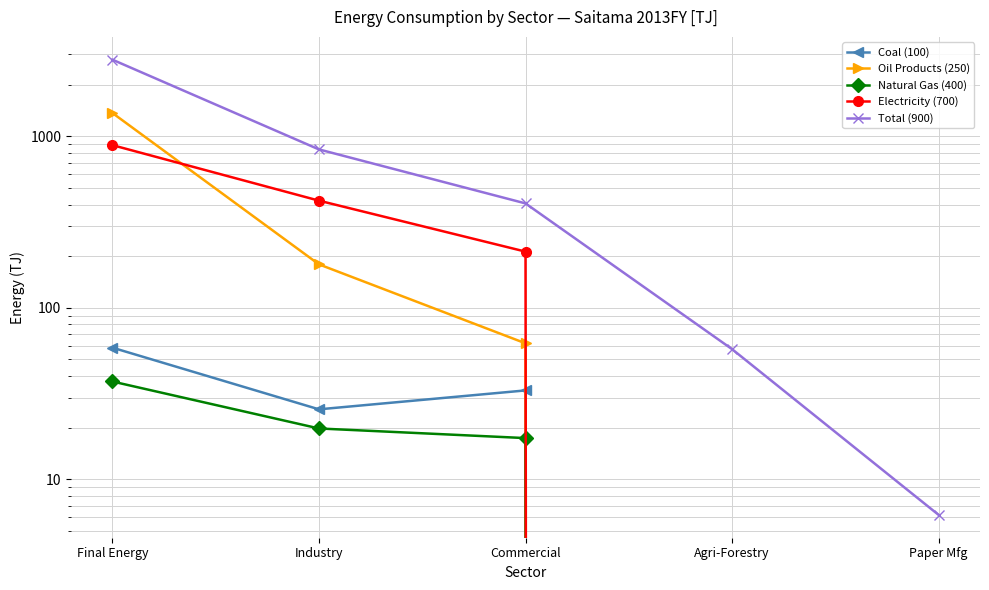

True or false: Total (900) has more than 2 points higher than both neighbors.

False